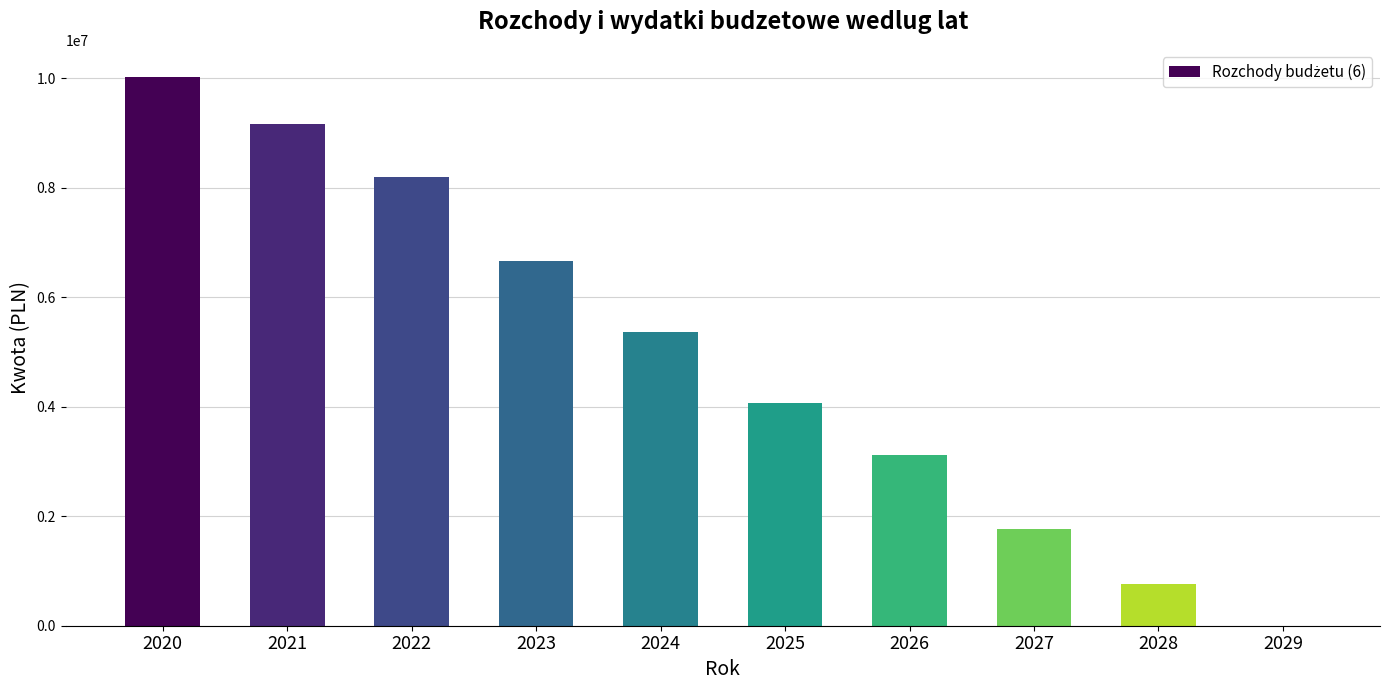

Is it true that the value at 2023 is 3088356.5?

False